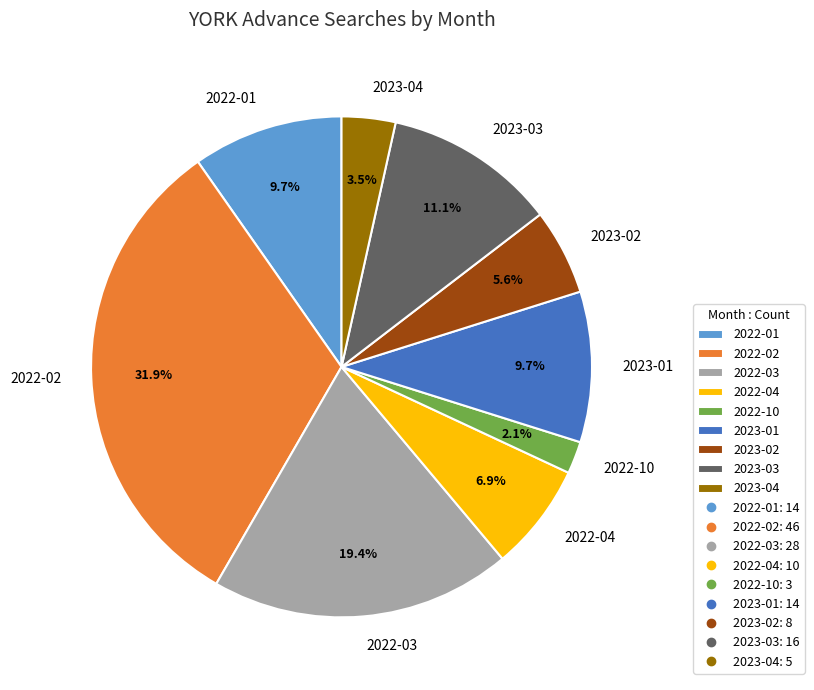

Is it true that 2023-03 is 11% of the pie?

True